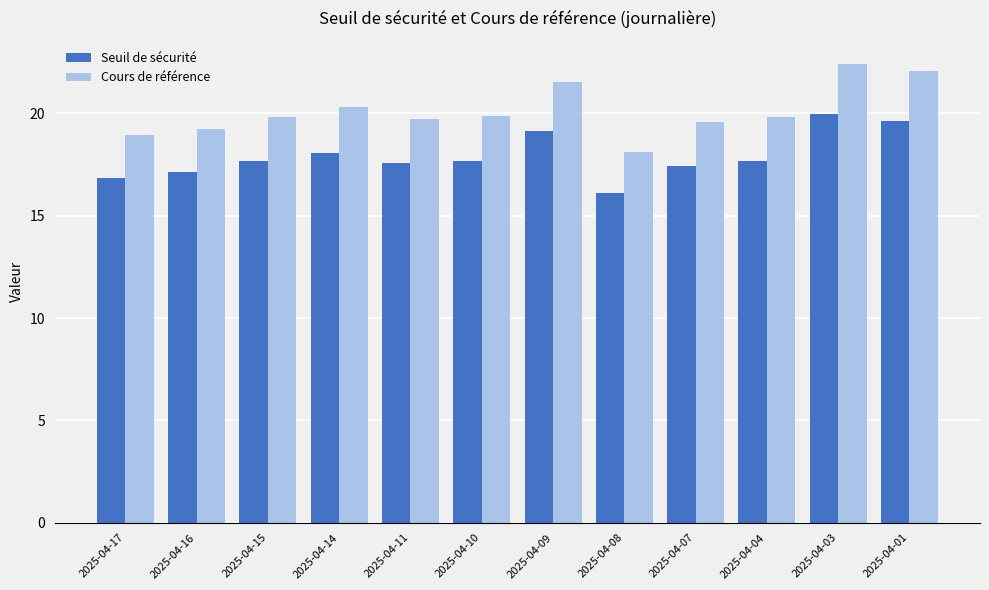

What is the approximate value of Seuil de sécurité at 2025-04-01?

19.6